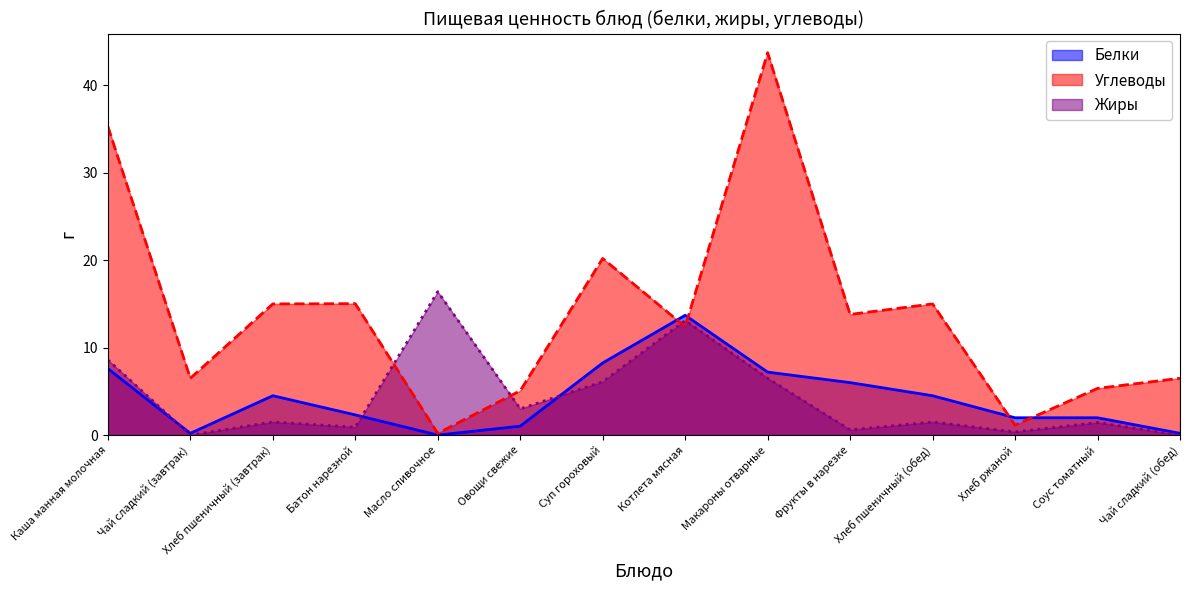

Between Хлеб пшеничный (обед) and Овощи свежие, which is larger?

Хлеб пшеничный (обед)